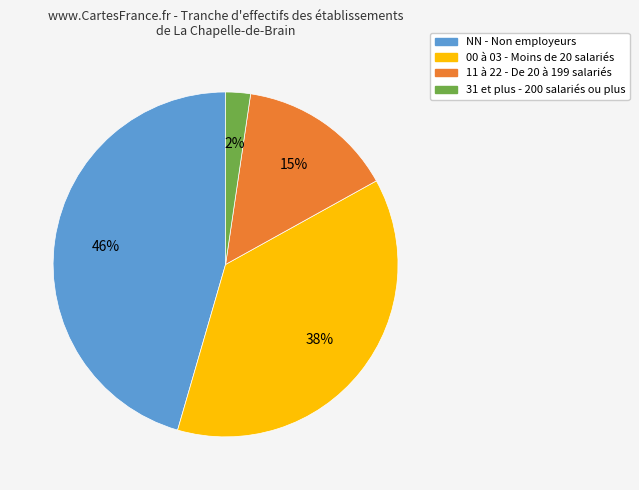

To the nearest percent, what is the average slice percentage?

25%